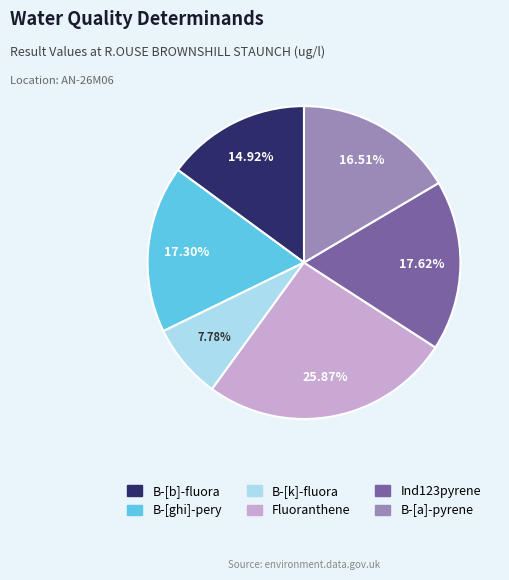

To the nearest percent, what portion does B-[k]-fluora represent?

8%